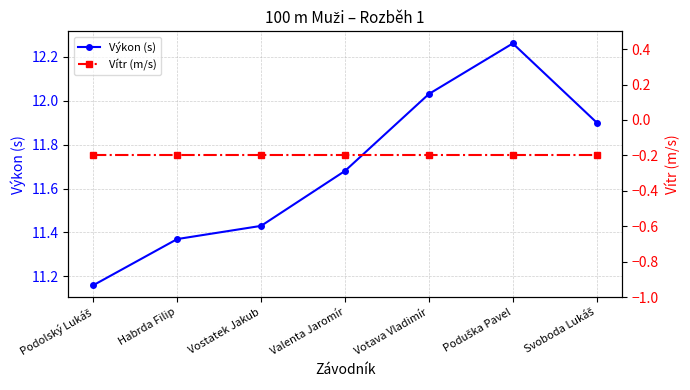

Count the number of data series in this chart.

2